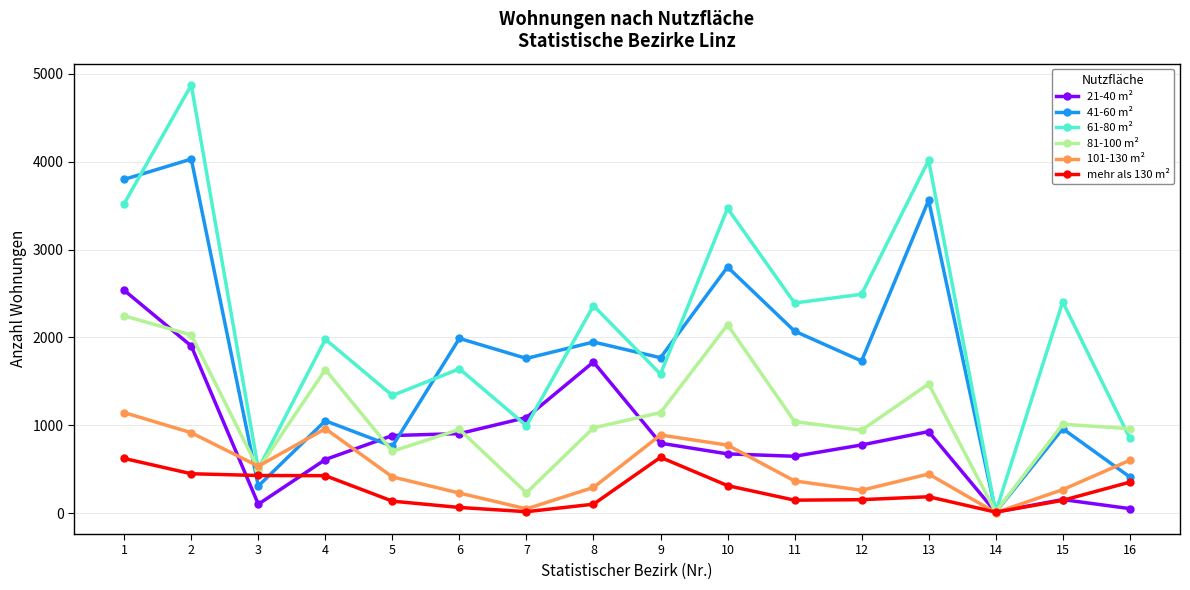

Which series has the widest spread of values?

61-80 m²